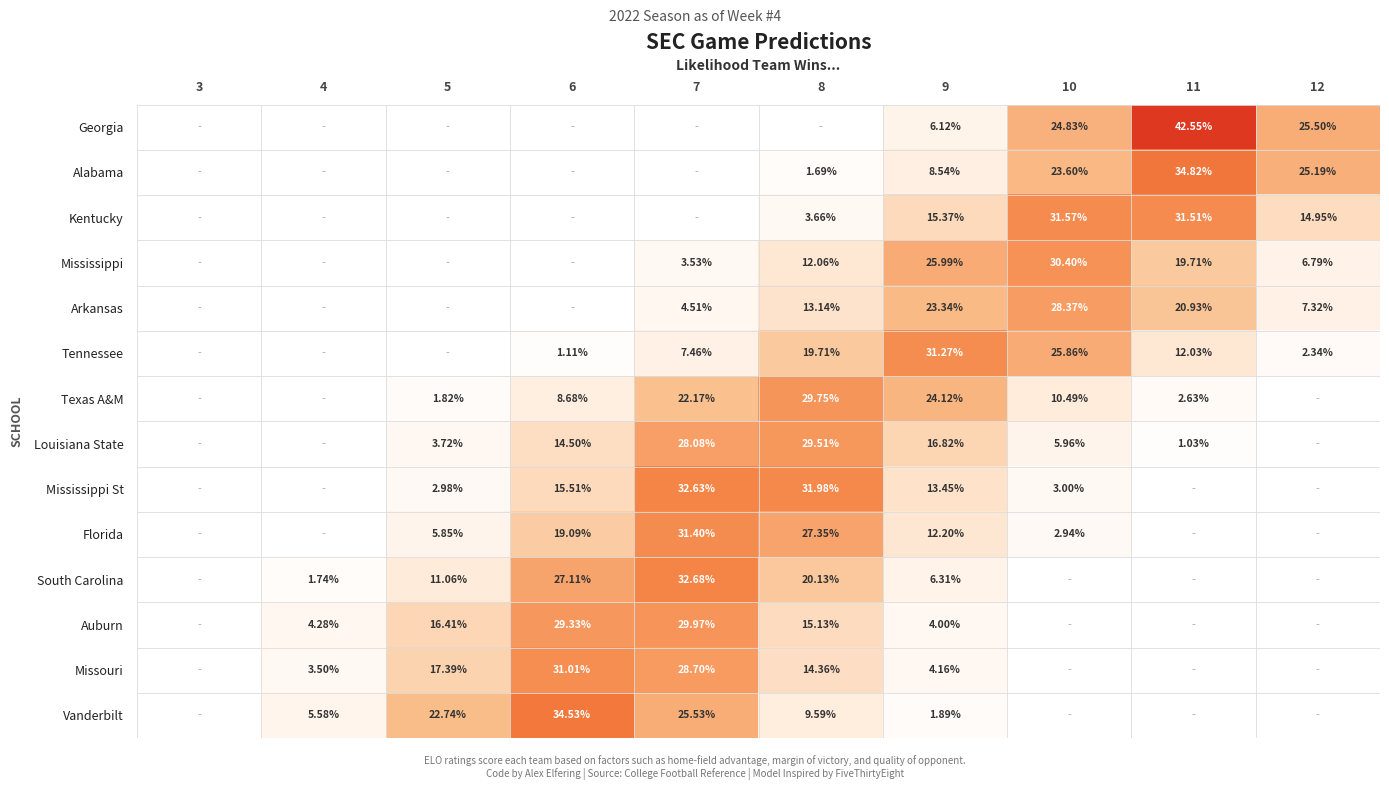

Which series changed the most between 6 and 7?

Mississippi St